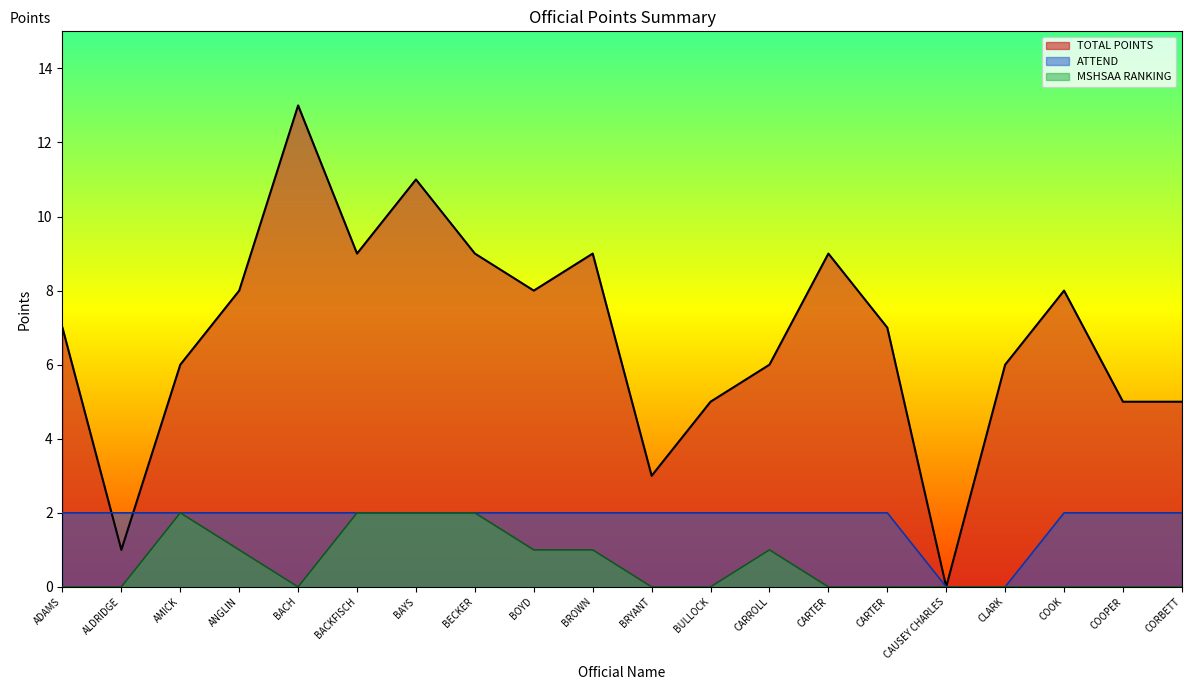

List the series in order of their overall mean, highest first.

TOTAL POINTS, ATTEND, MSHSAA RANKING